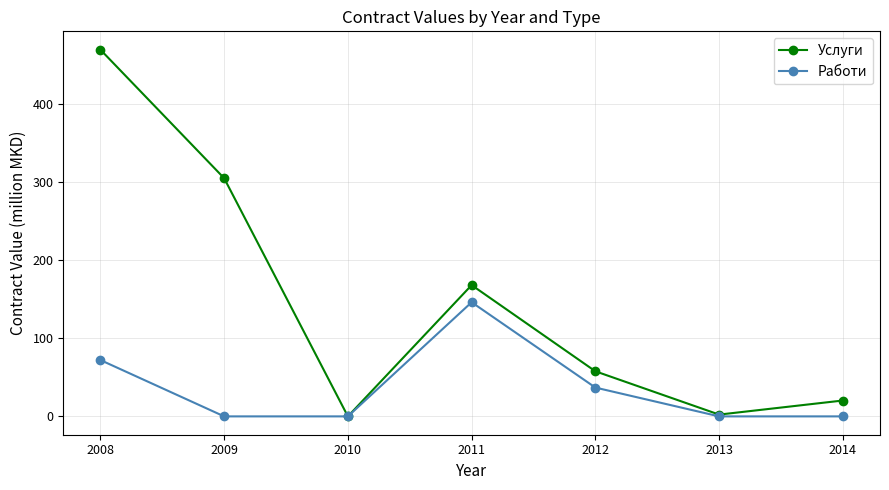

What is the spread (max minus min) of values at 2009?

304.5